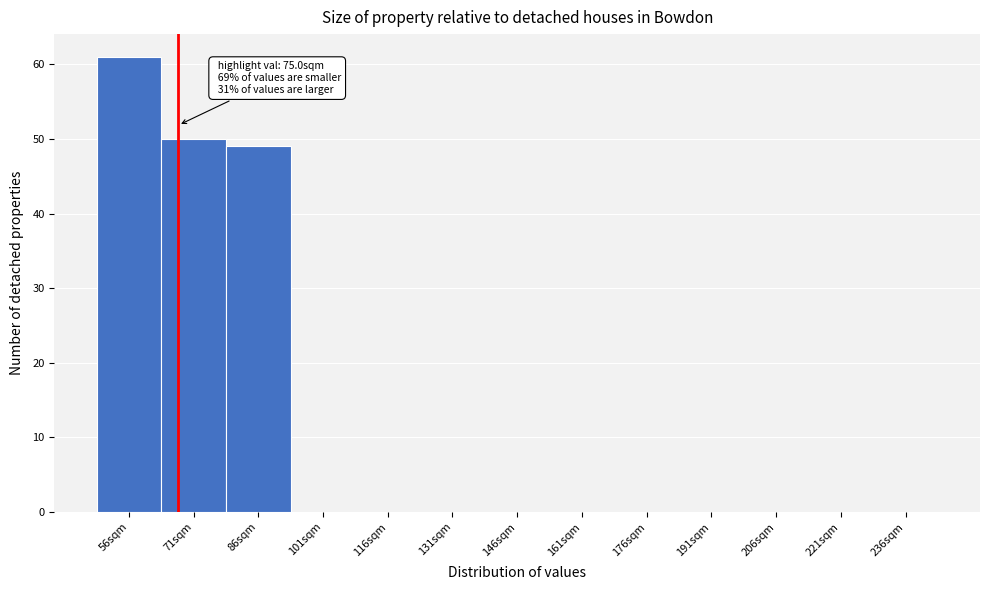

Reading right to left, list all the values displayed in this chart.

236sqm=0	221sqm=0	206sqm=0	191sqm=0	176sqm=0	161sqm=0	146sqm=0	131sqm=0	116sqm=0	101sqm=0	86sqm=49	71sqm=50	56sqm=61